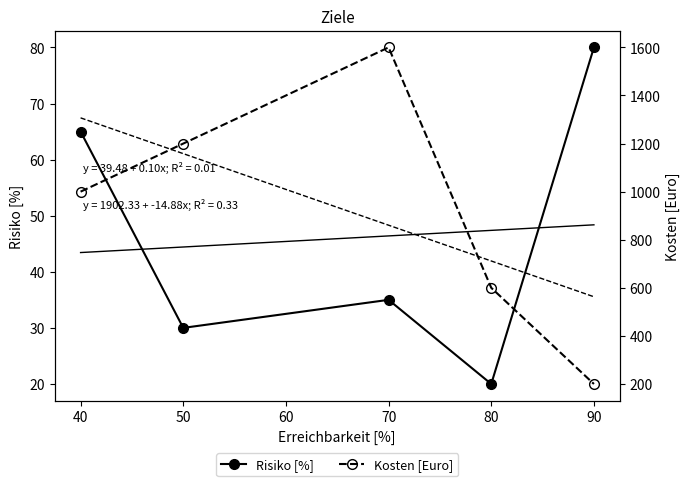

True or false: Kosten [Euro] and Risiko [%] cross at least once.

False